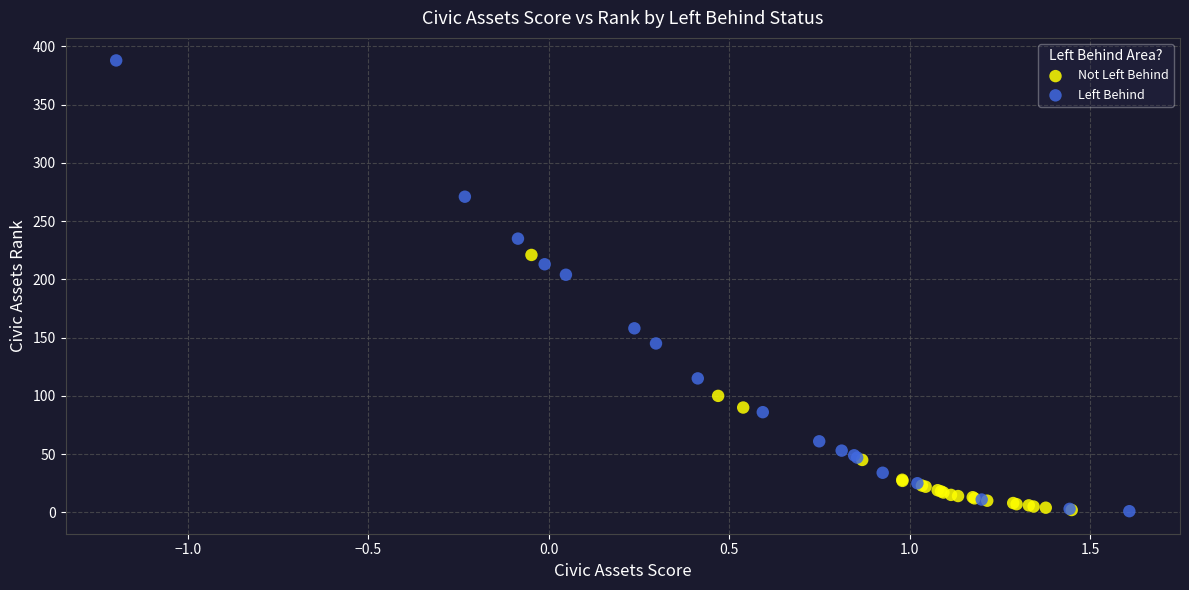

Which series contains the highest Y value?

Left Behind